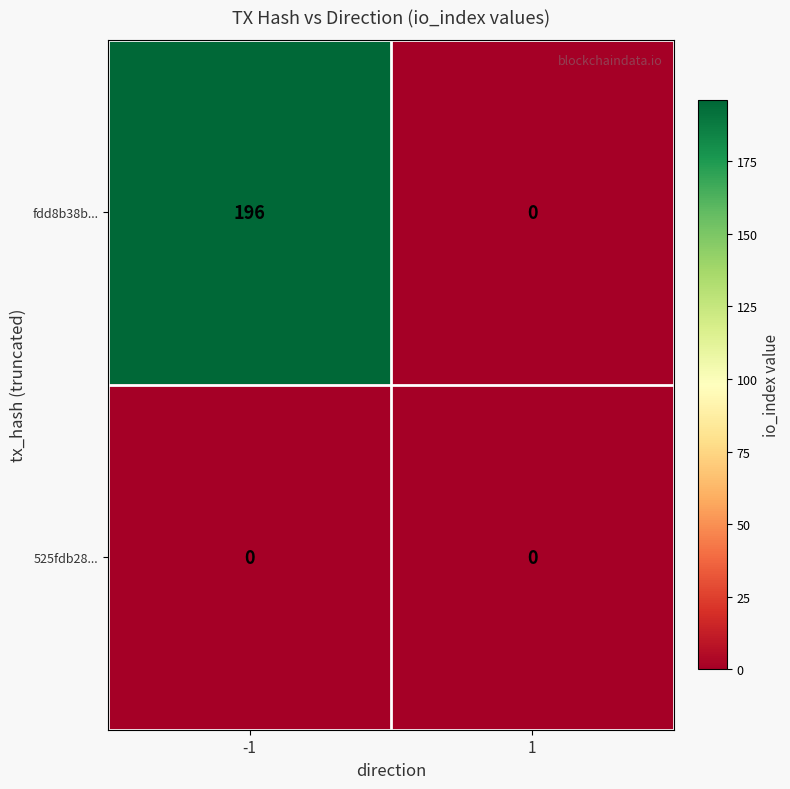

What is the maximum value for fdd8b38b...?

196